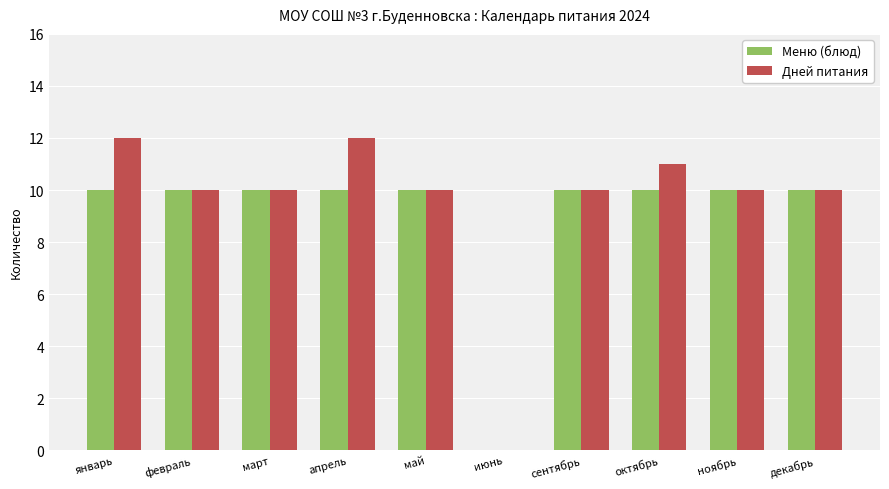

How many positive values does the Дней питания series have?

9